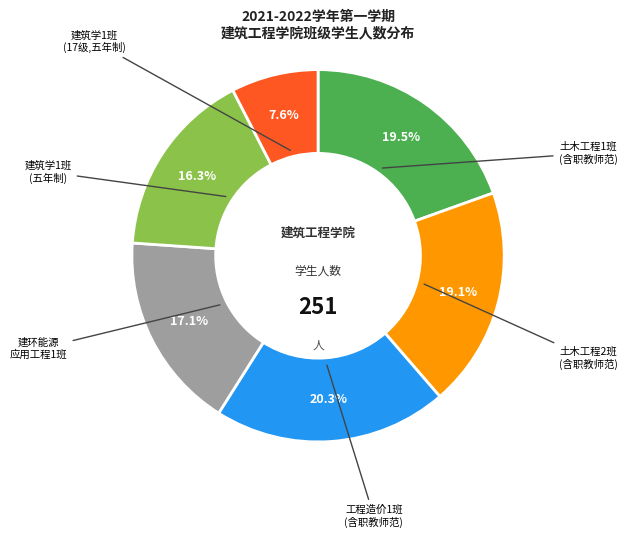

Is there any slice that represents more than half of the pie?

No